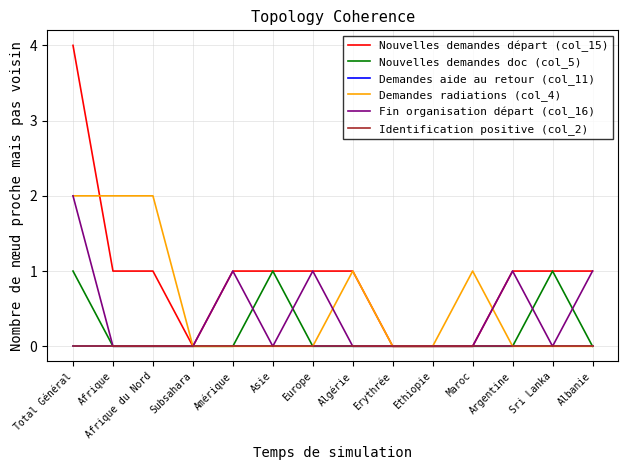

Where is Identification positive (col_2) nearest to the value 0?

Total Général